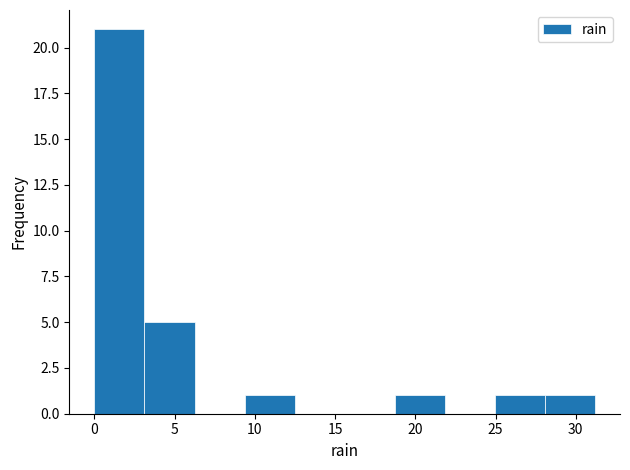

What is the height of the bar covering 9.5 to 12.5 on the x-axis? Neither the bar edges nor the heights are printed on the chart, so give them approximately, as read against the axes.

1